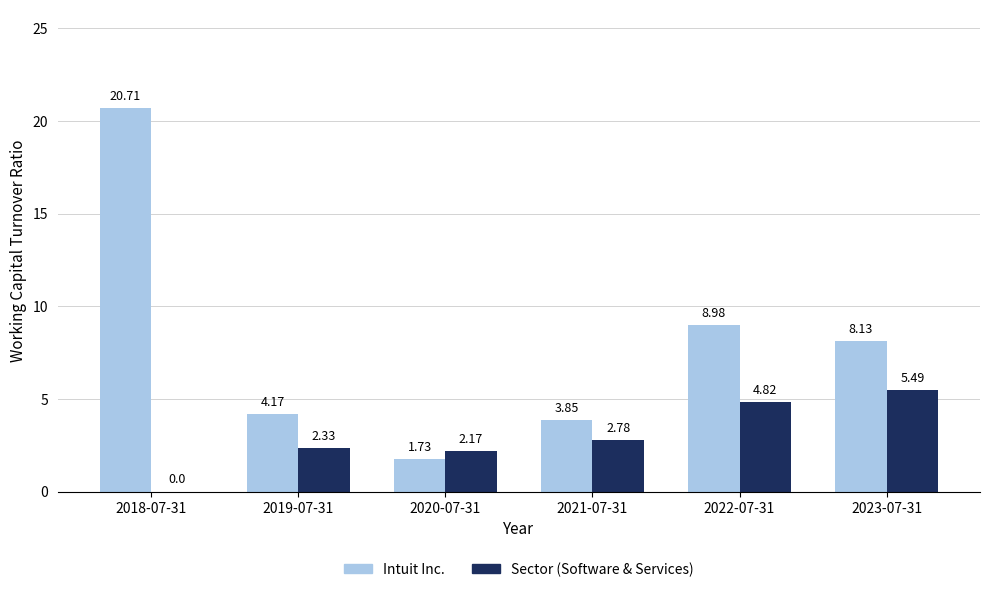

At which label does Intuit Inc. first exceed 8?

2018-07-31